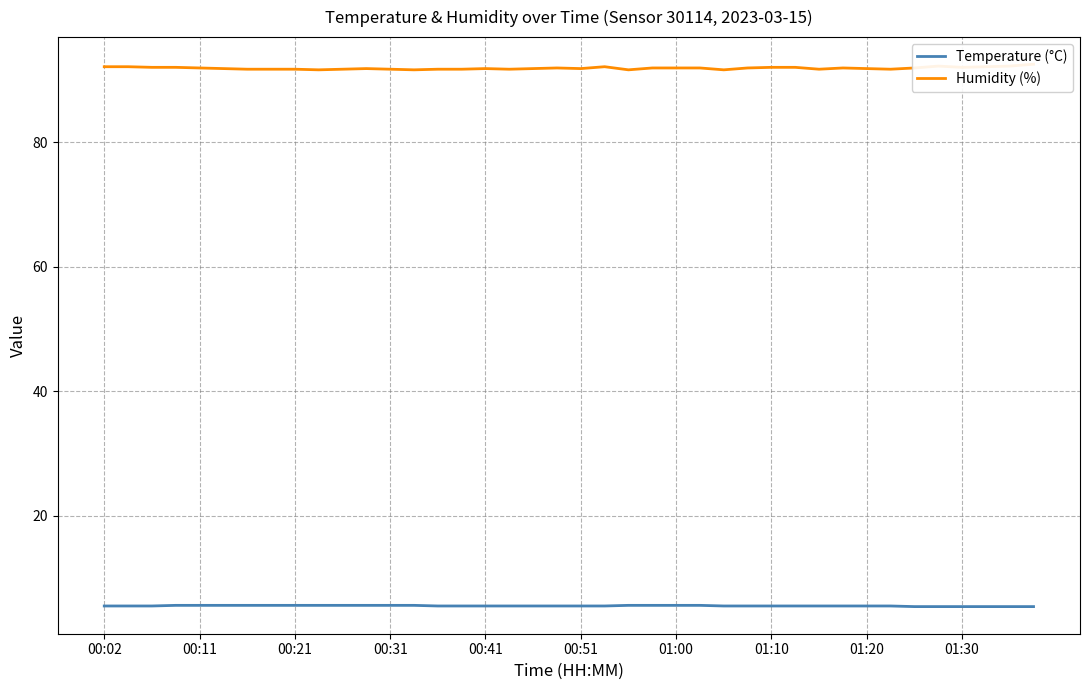

What is the sum of all Humidity (%) values?

3674.7